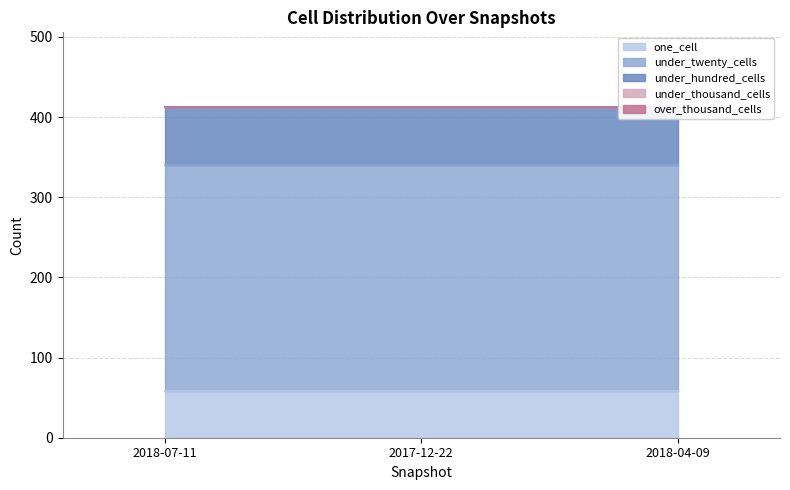

The one_cell series shows 58 at 2017-12-22. True or false?

True